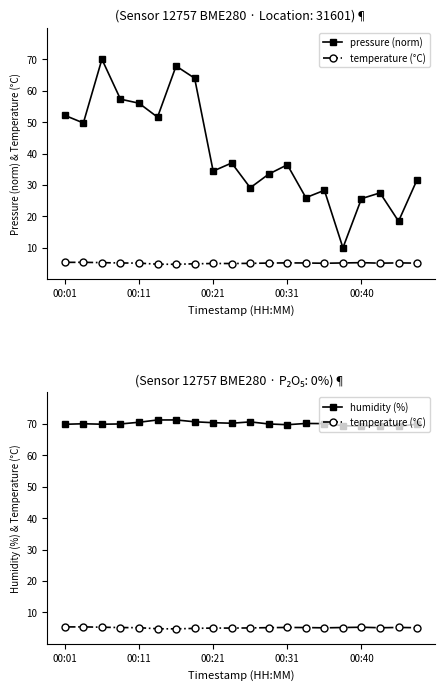

Reading left to right, list all the values displayed in this chart.

pressure (norm): 52.1	49.7	70.0	57.3	56.0	51.6	67.8	64.0	34.4	37.0	29.1	33.5	36.4	26.0	28.3	10.0	25.6	27.5	18.5	31.7
temperature (°C): 5.4	5.4	5.3	5.2	5.1	4.8	4.8	4.9	5.0	5.0	5.0	5.1	5.2	5.2	5.1	5.2	5.3	5.1	5.2	5.1
humidity (%): 69.8	70.0	69.9	70.0	70.5	71.2	71.2	70.6	70.3	70.2	70.6	70.0	69.7	70.1	70.1	69.4	69.2	69.4	69.2	69.9